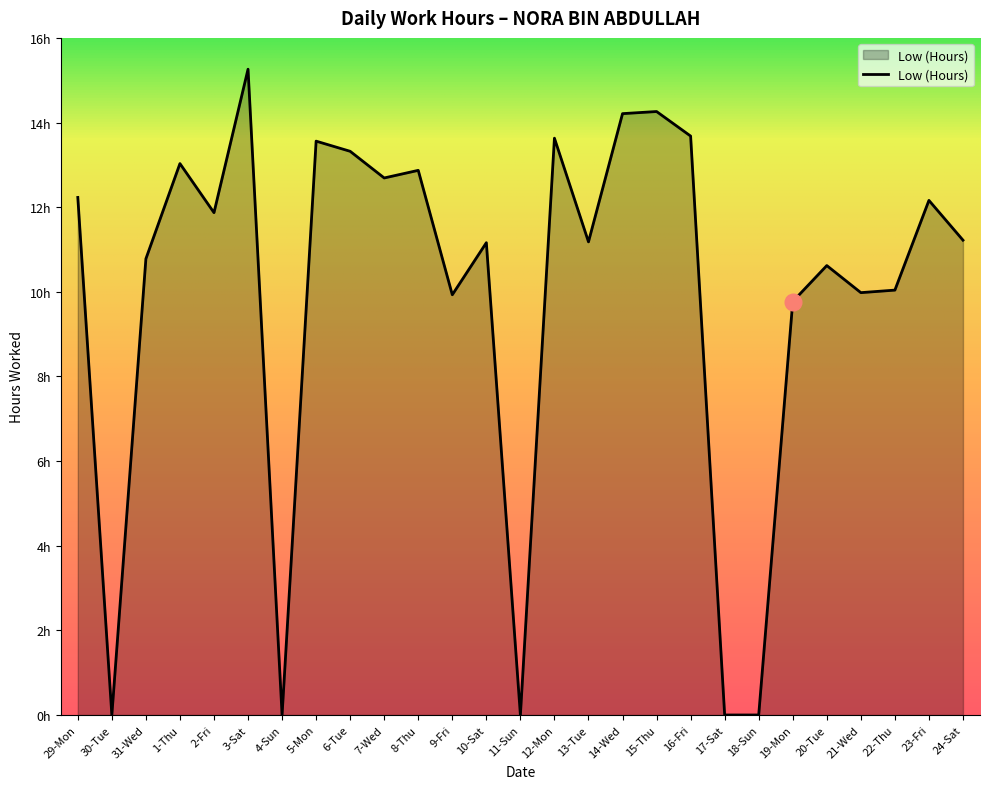

Is it true that the value at 8-Thu is 4.6?

False